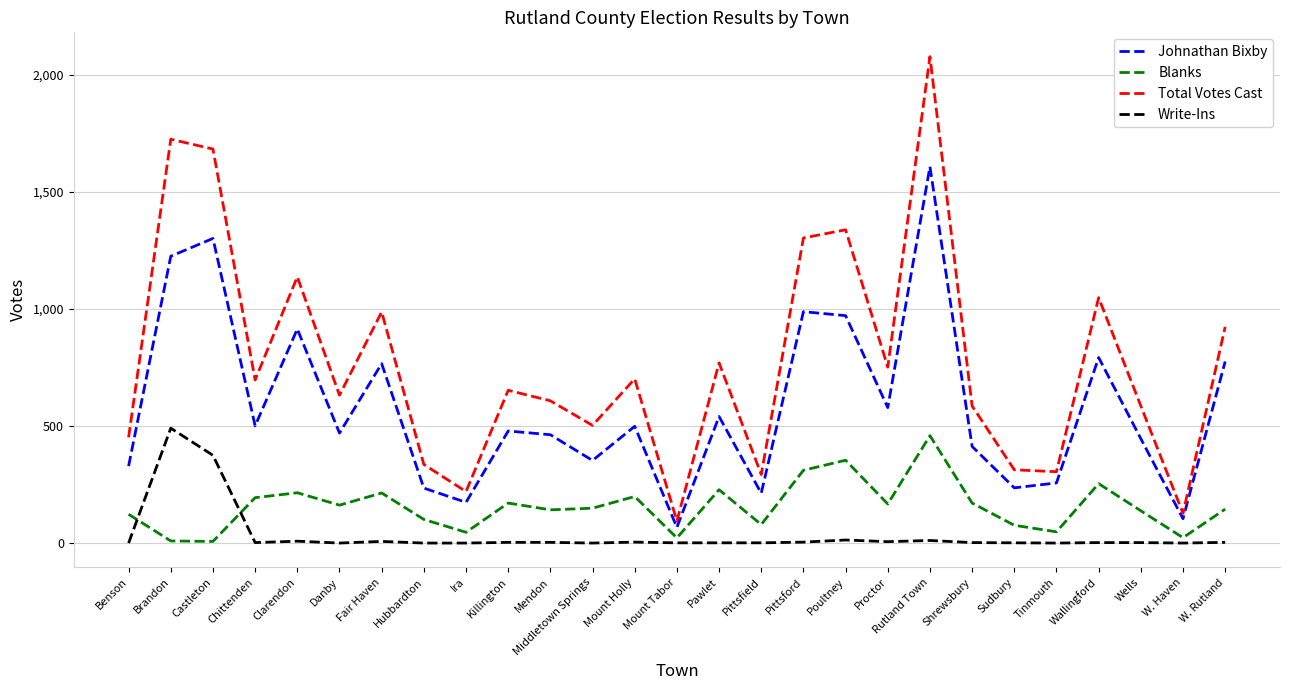

At which category is the sum across all series the highest?

Rutland Town